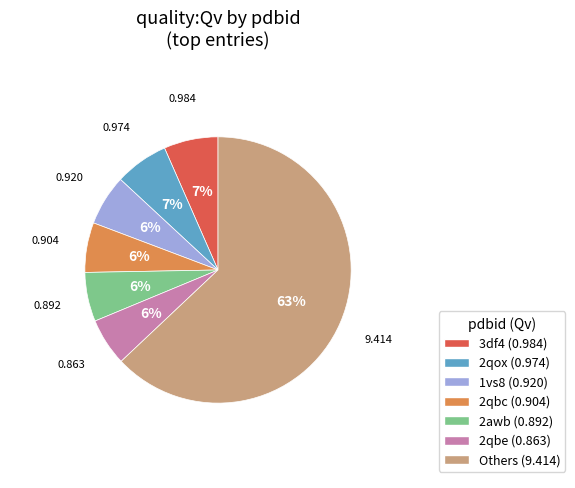

Combined, do 2qbe (0.863) and 1vs8 (0.920) account for over 50%?

No